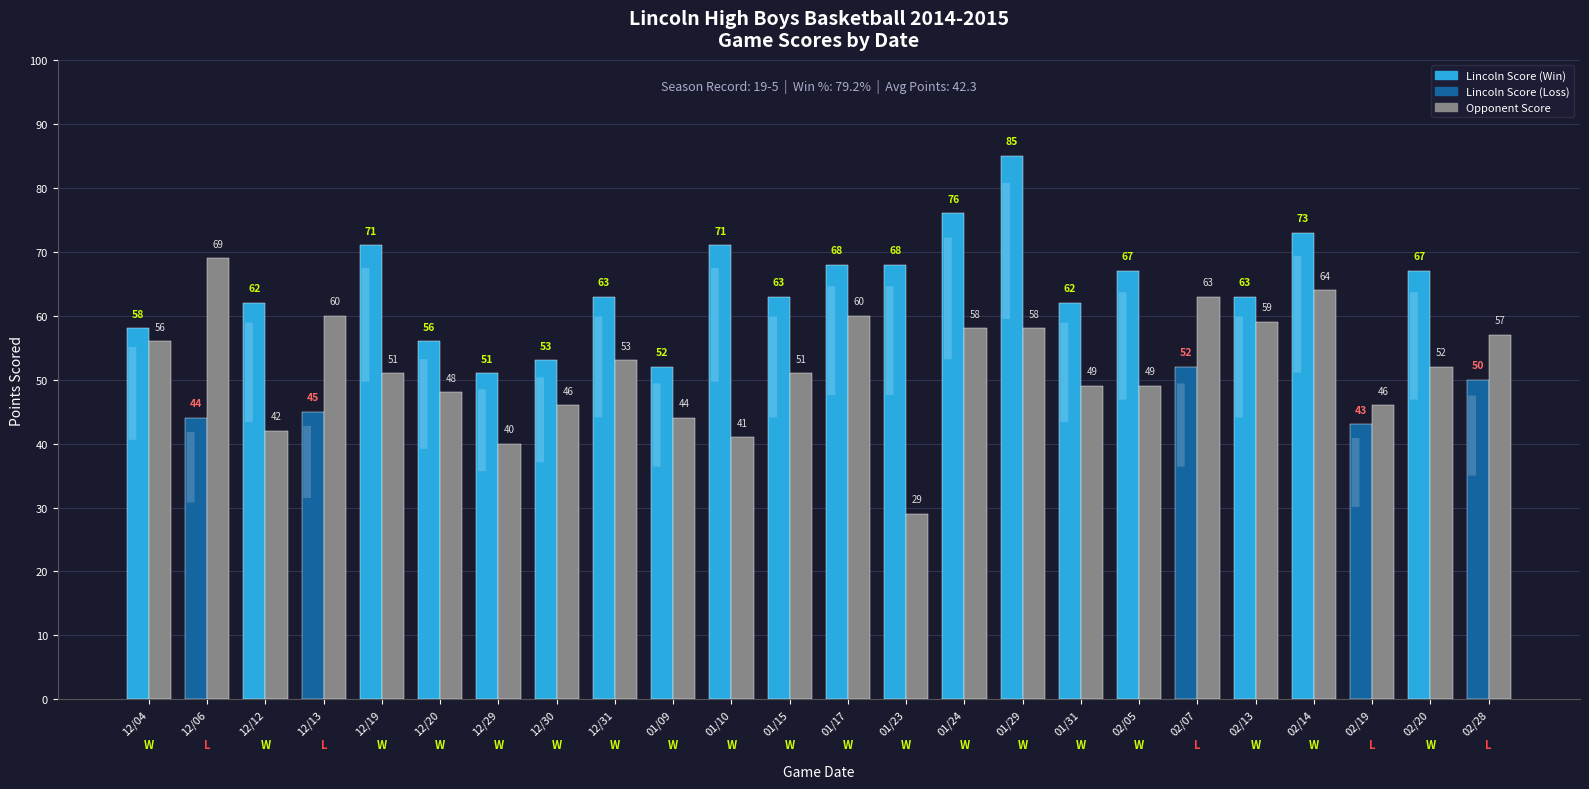

What is the change in value from 01/17 to 02/19?

-14